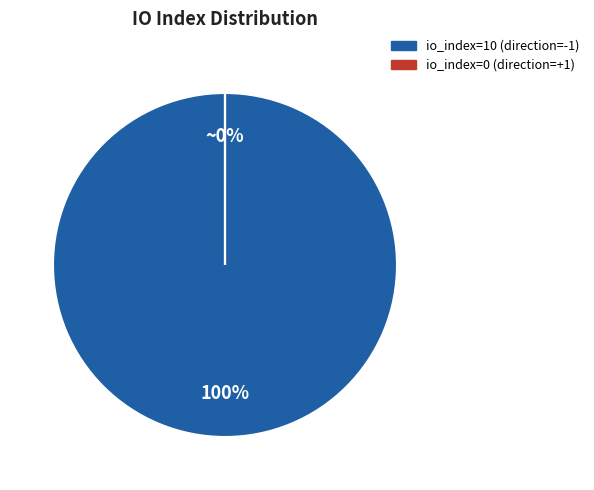

Combined, do io_index=0 (direction=+1) and io_index=10 (direction=-1) account for over 50%?

Yes